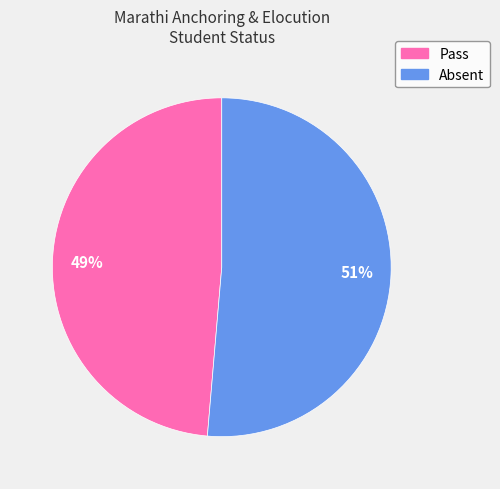

To the nearest percent, what is the combined percentage of 51% and 49%?

100%